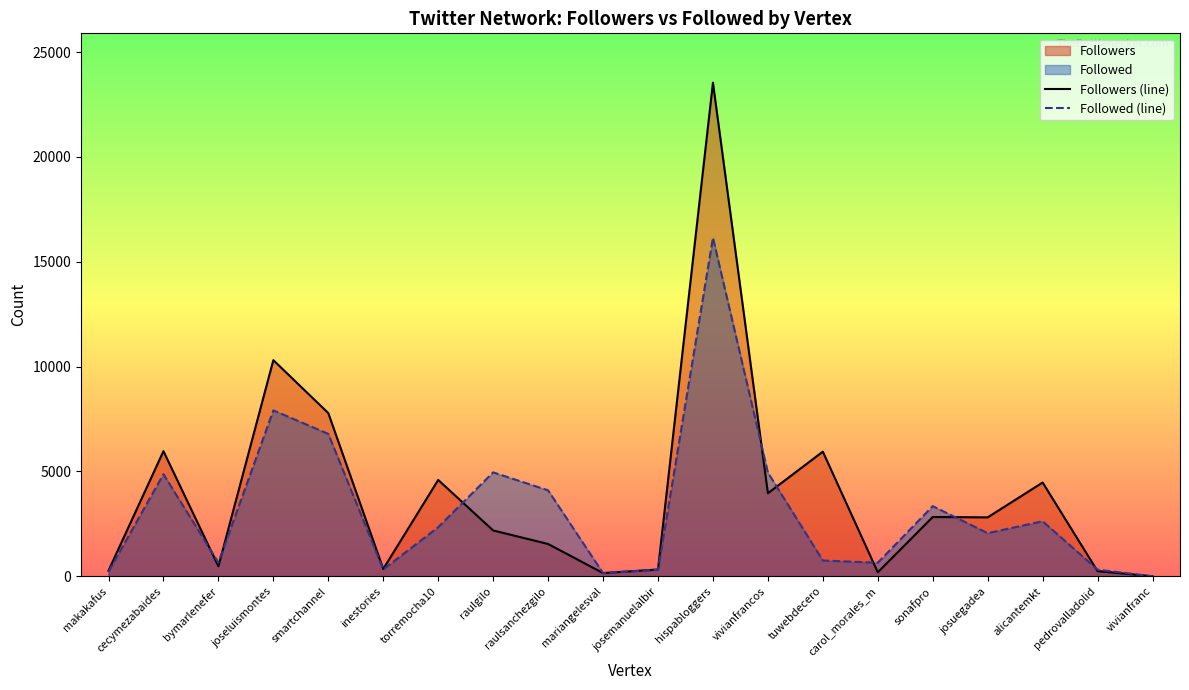

What is the sum of the Followed (line) values at smartchannel and joseluismontes?

14708